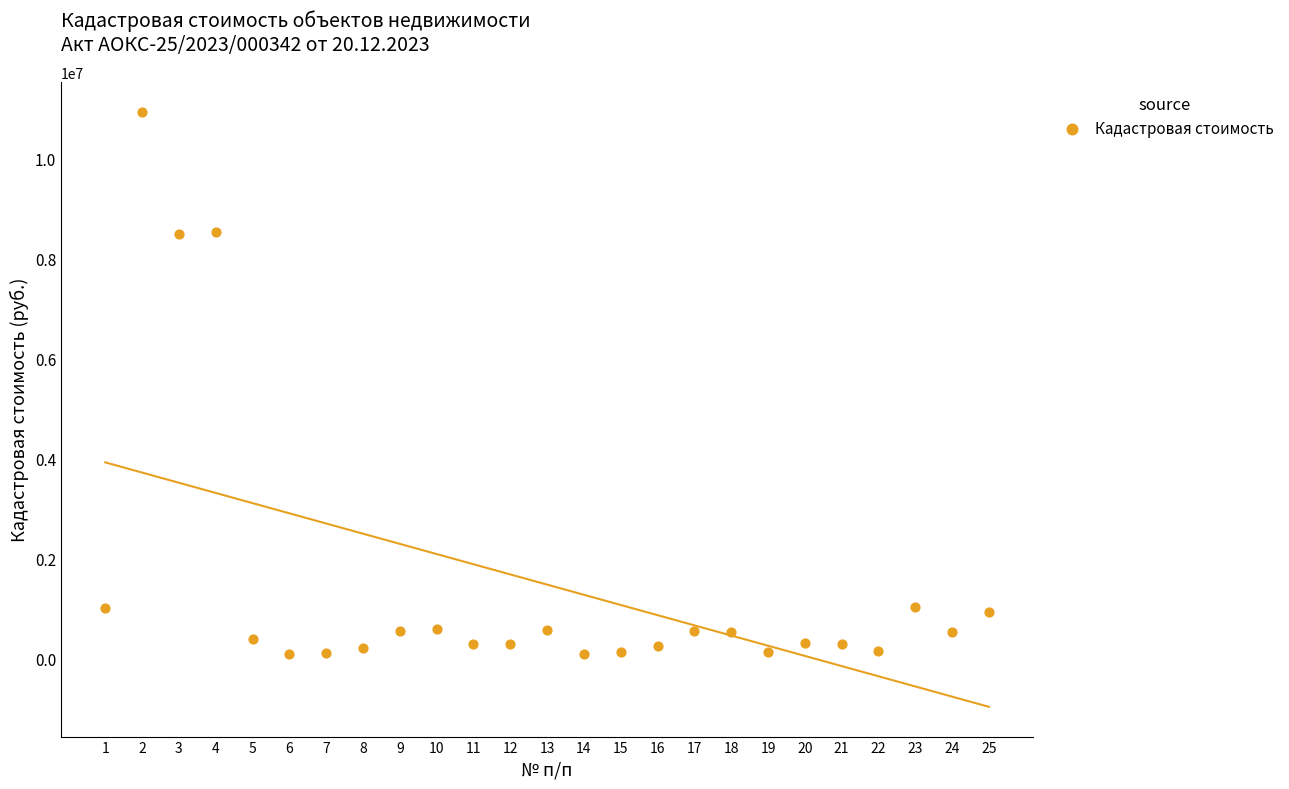

What is the range of X values (max minus min)?

24.0